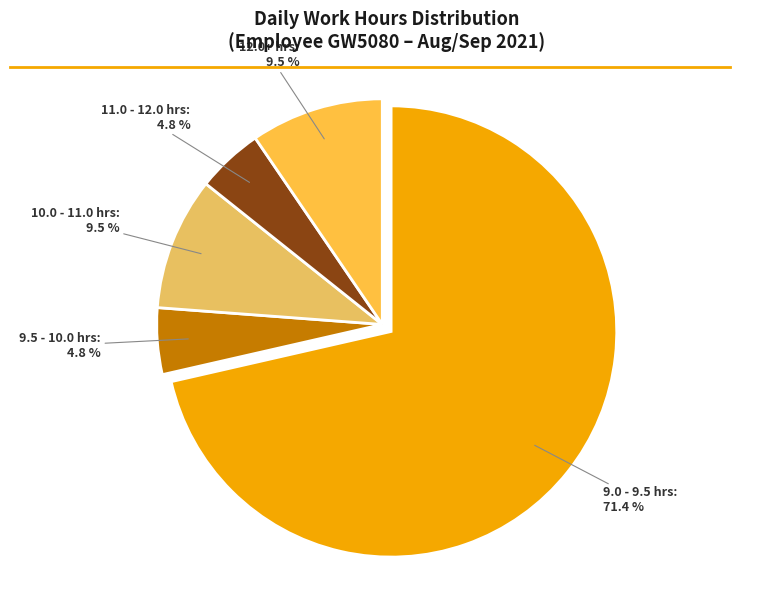

Which slice is the largest?

9.0 - 9.5 hrs